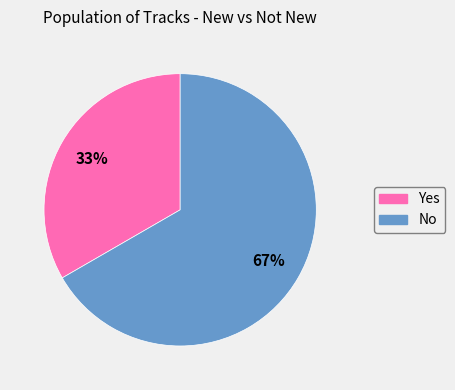

Does any single category account for the majority?

Yes